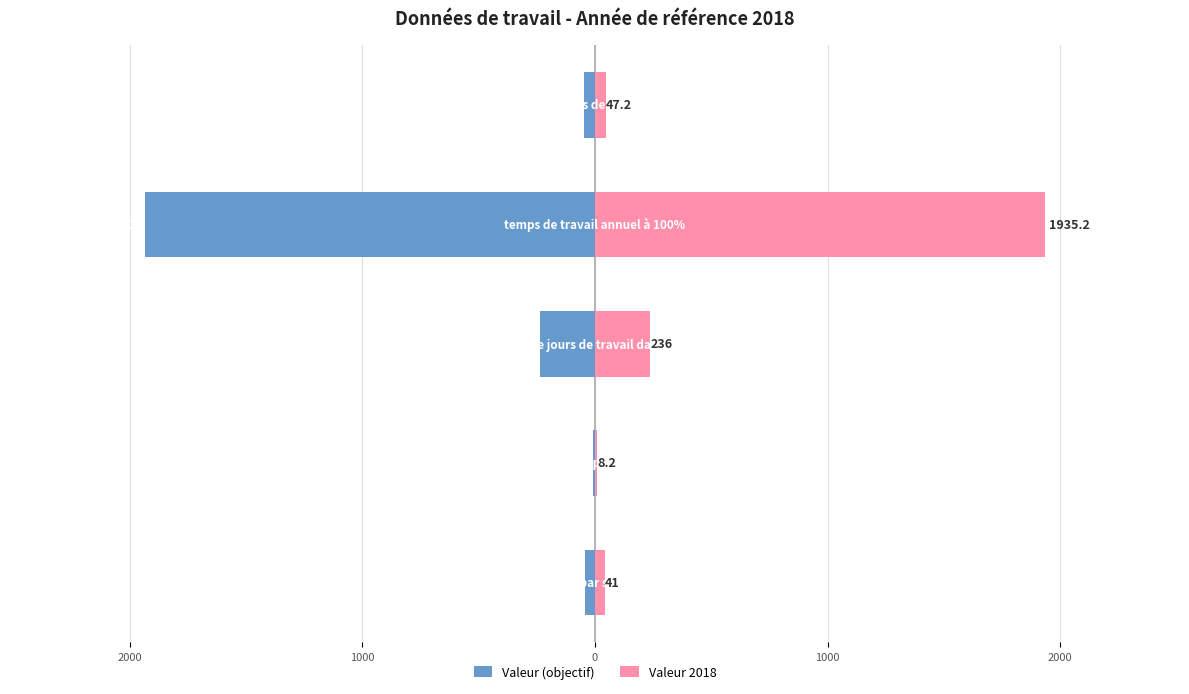

What are all the series names shown in the legend?

Valeur (objectif), Valeur 2018